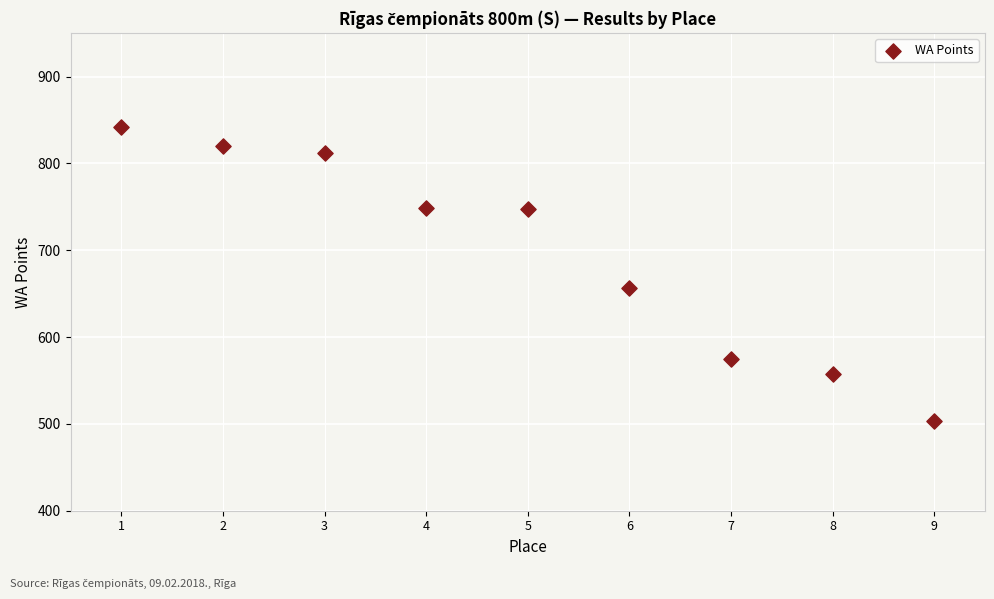

What Y value in the scatter plot is closest to 672?

656